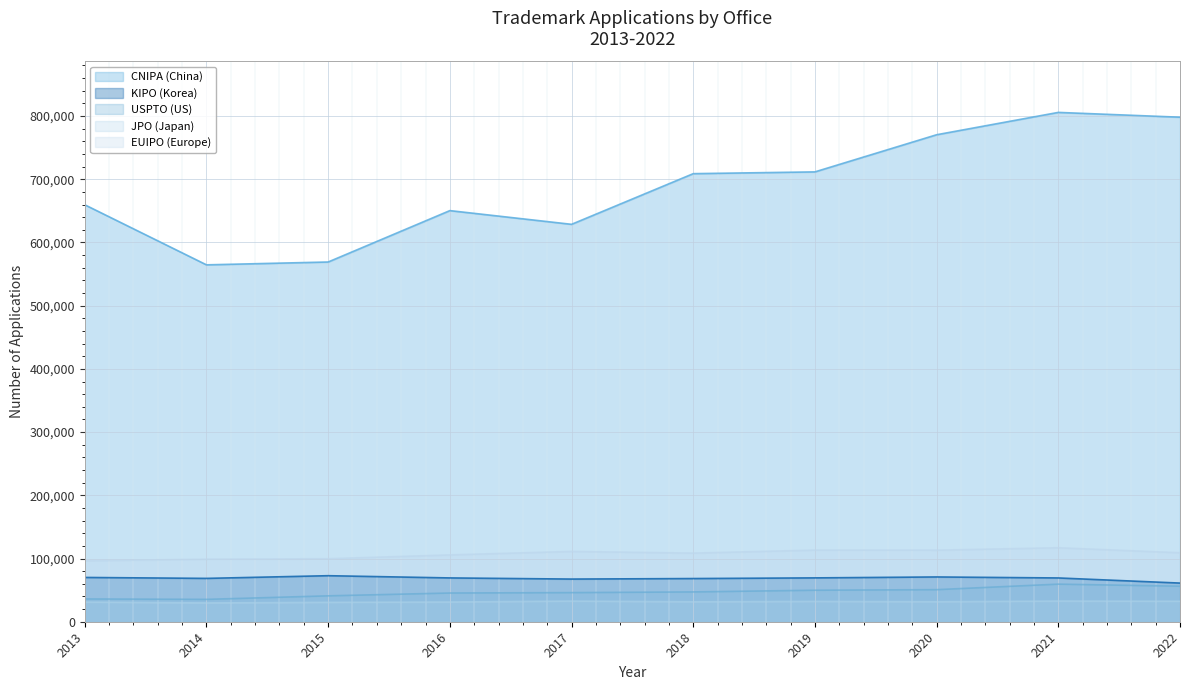

At which label is EUIPO (Europe) closest to 106735?

2016